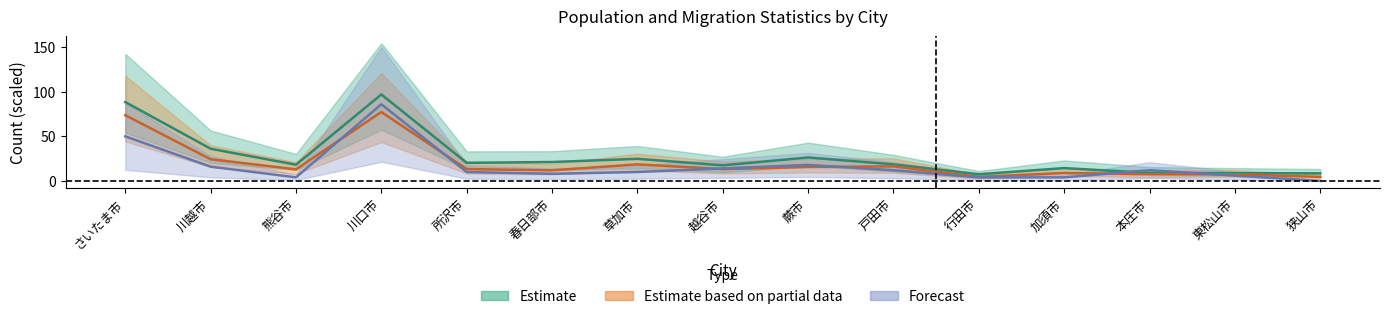

Reading right to left, transcribe all the data shown in this chart.

Total: 狭山市=4.5	東松山市=7.4	本庄市=7.7	加須市=8.9	行田市=4.6	戸田市=16.3	蕨市=15.6	越谷市=13.3	草加市=18.6	春日部市=11.9	所沢市=13.3	川口市=77.3	熊谷市=13.0	川越市=24.3	さいたま市=73.7
Immigration_Male: 狭山市=8.5	東松山市=8.7	本庄市=8.9	加須市=14.4	行田市=7.5	戸田市=18.6	蕨市=26.3	越谷市=17.5	草加市=24.8	春日部市=21.2	所沢市=20.3	川口市=97.0	熊谷市=18.2	川越市=36.1	さいたま市=88.5
Live_Births: 狭山市=0.0	東松山市=6.0	本庄市=12.0	加須市=4.0	行田市=4.0	戸田市=12.0	蕨市=18.0	越谷市=14.0	草加市=10.0	春日部市=8.0	所沢市=10.0	川口市=86.0	熊谷市=4.0	川越市=16.0	さいたま市=50.0